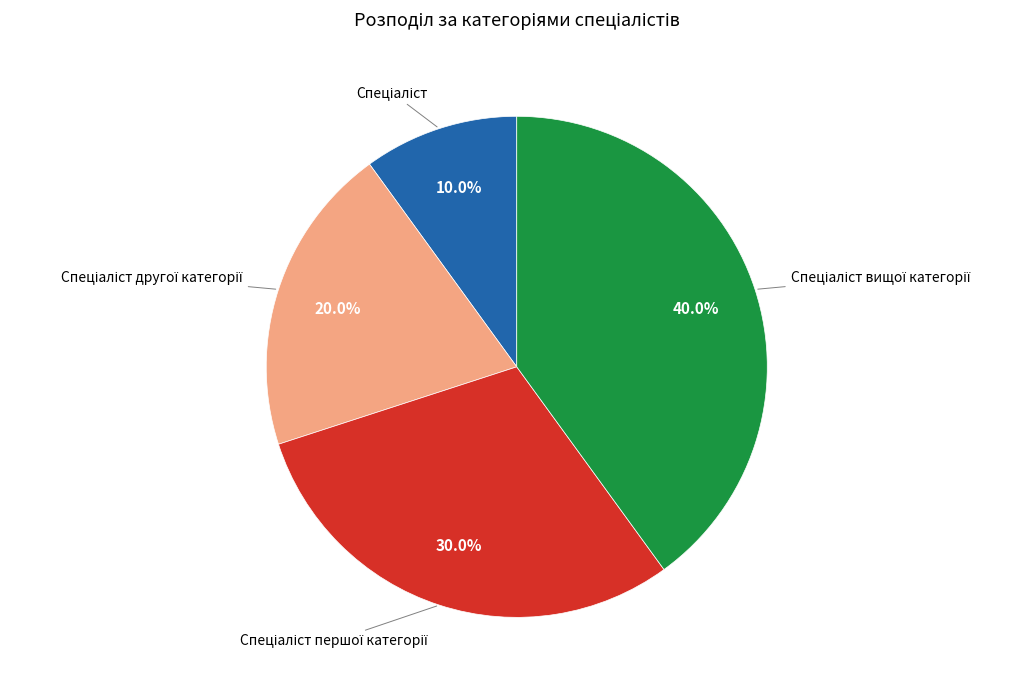

Is there any slice that represents more than half of the pie?

No